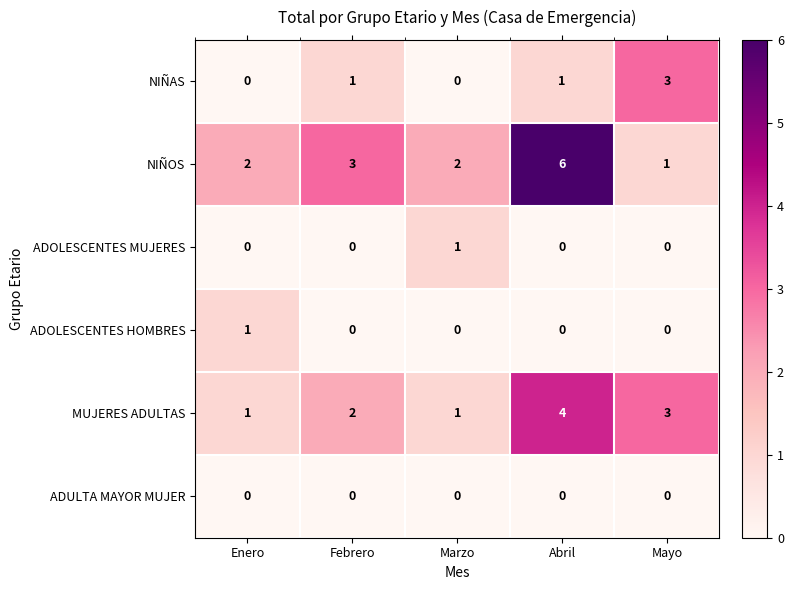

At which category does the chart reach its peak across all series?

Abril